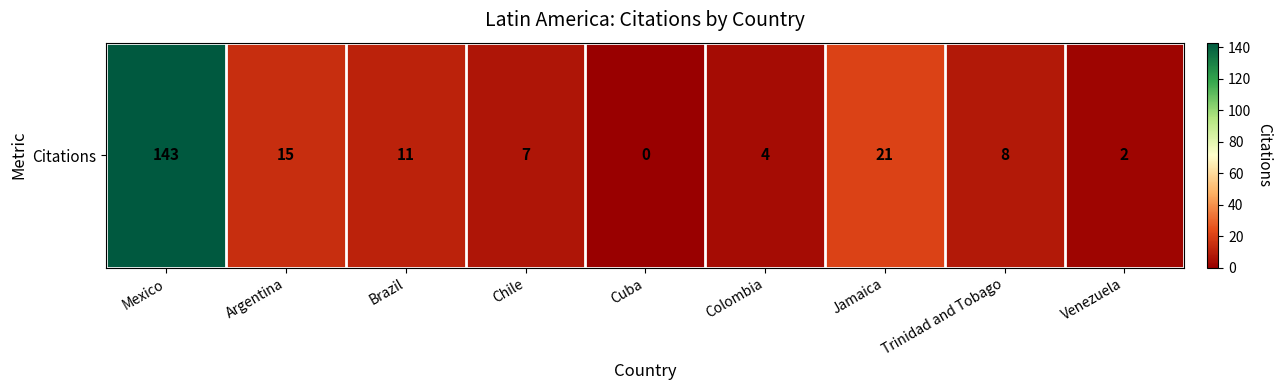

What is the sum of all values?

211